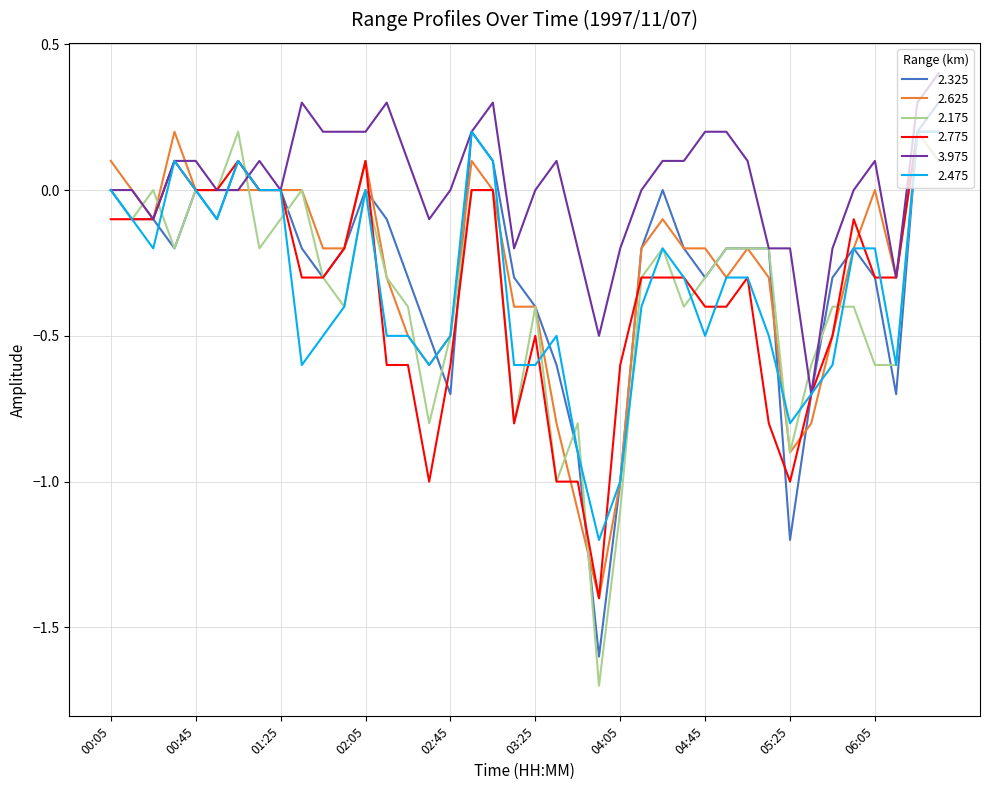

What is the minimum value for 2.175?

-1.7